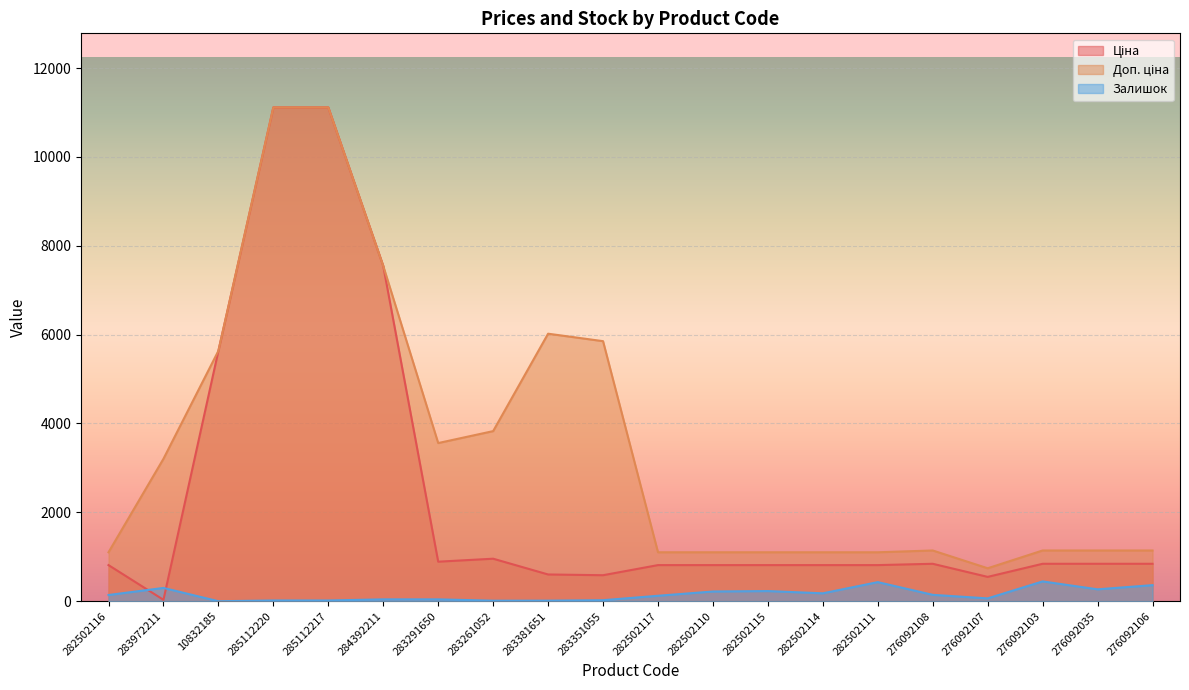

How many lines are shown in the chart?

3